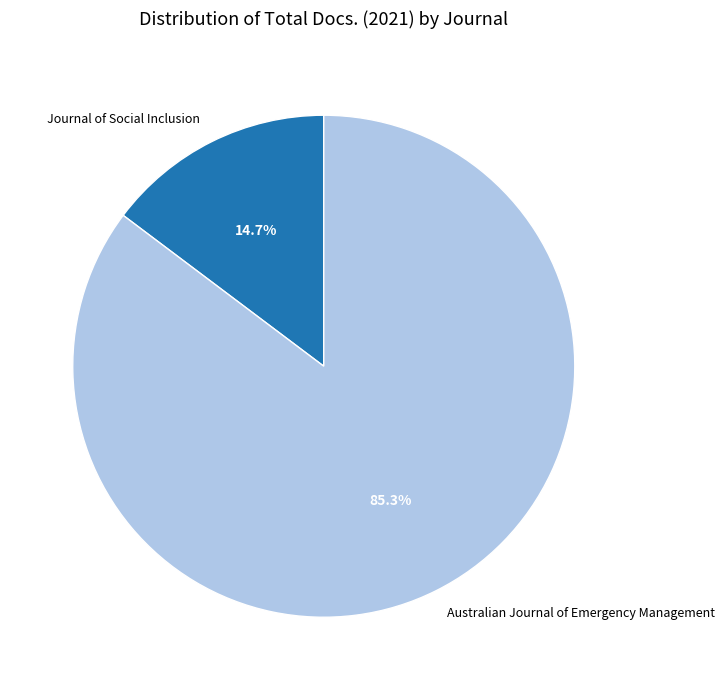

Is there any slice that represents more than half of the pie?

Yes